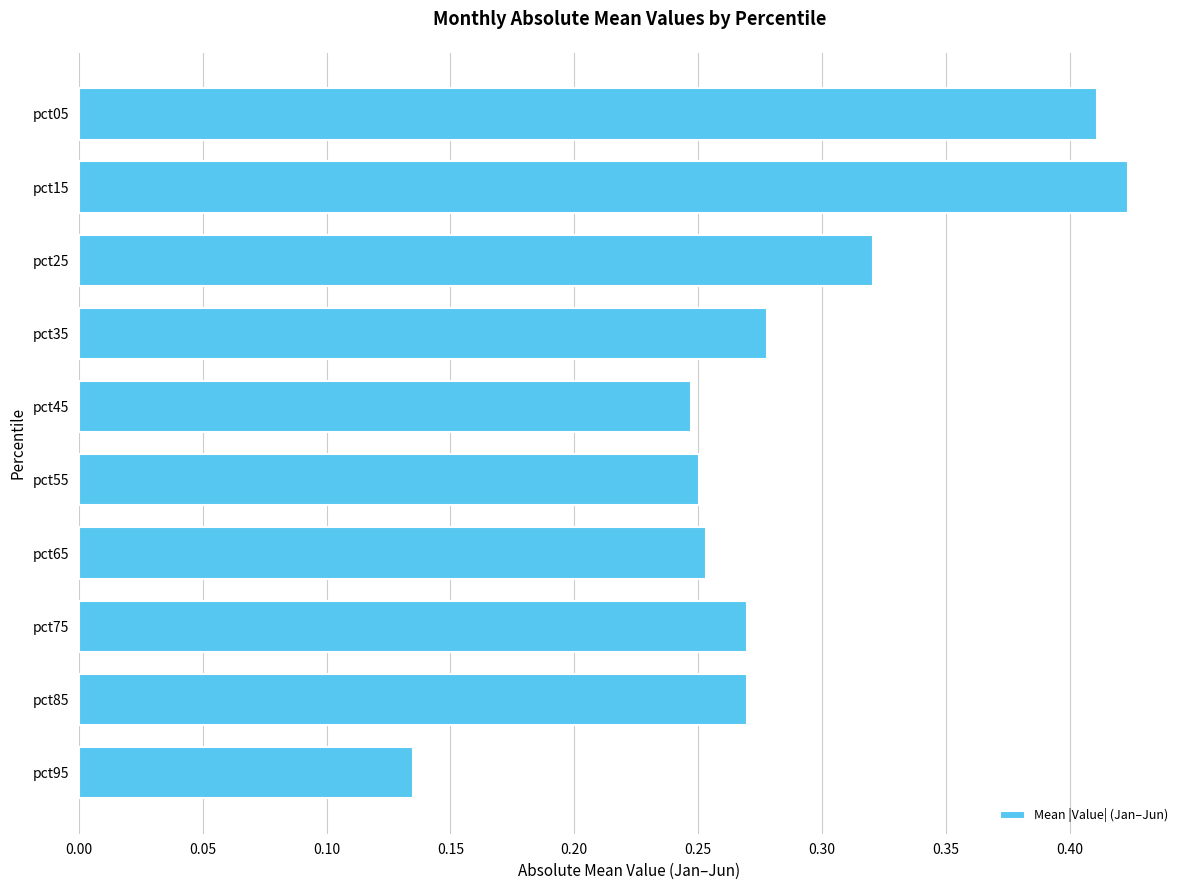

Which category has the highest value across all series?

pct15